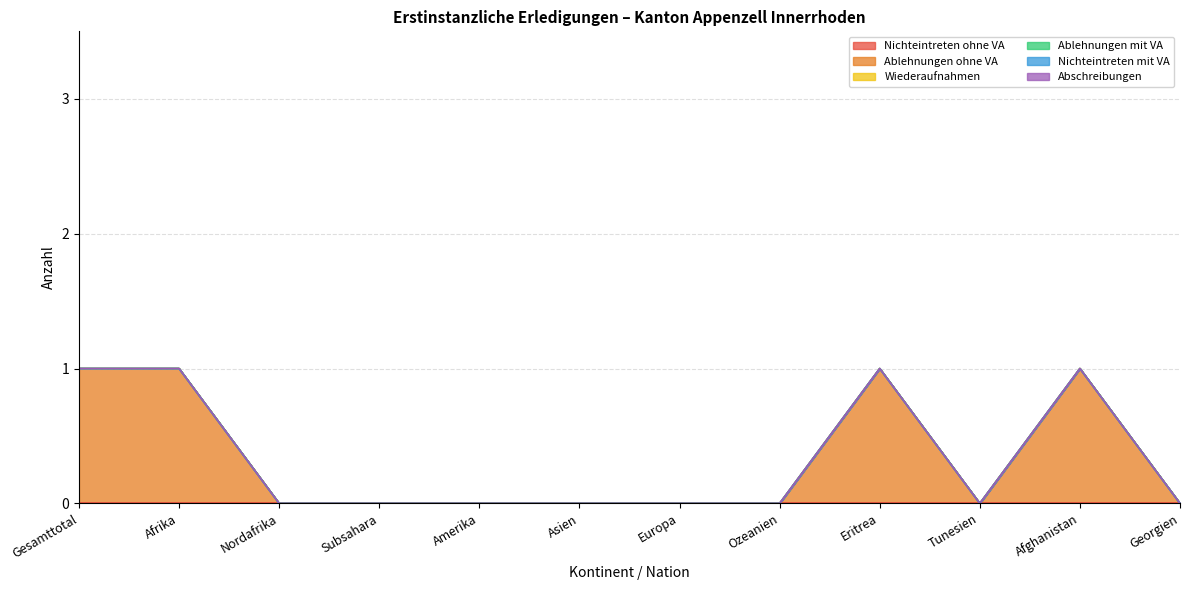

Between Asien and Afghanistan, which series saw the biggest shift?

Ablehnungen ohne VA